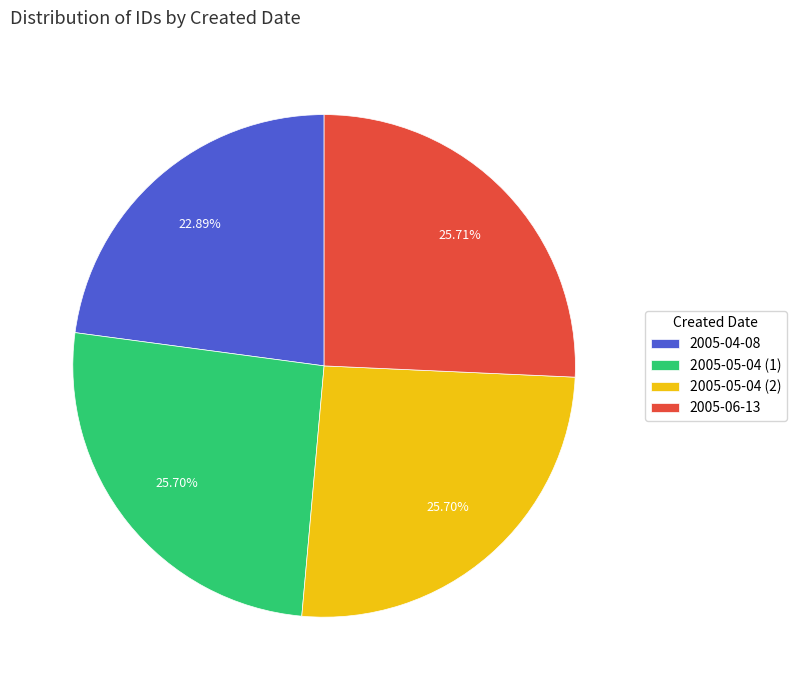

Which category has the smallest portion of the pie?

2005-04-08